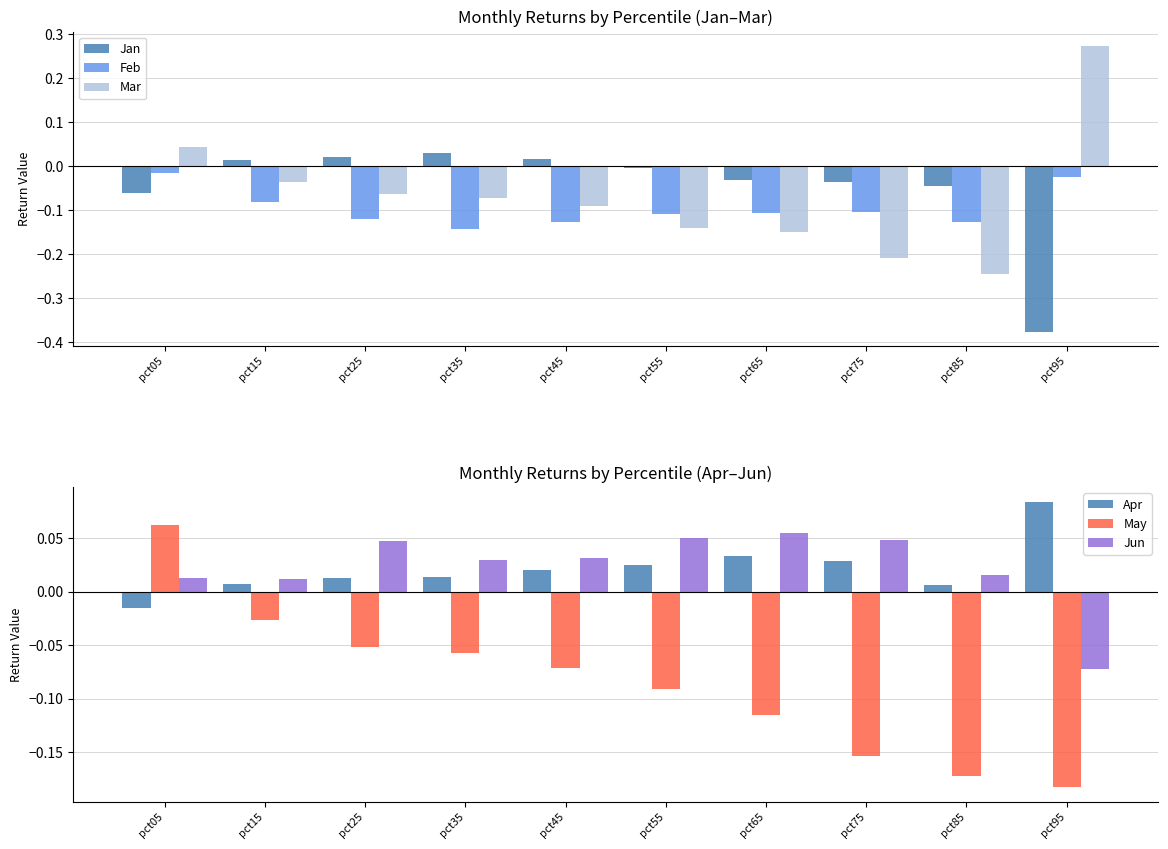

At pct85, list the series in order from largest to smallest.

Jun, Apr, Jan, Feb, May, Mar